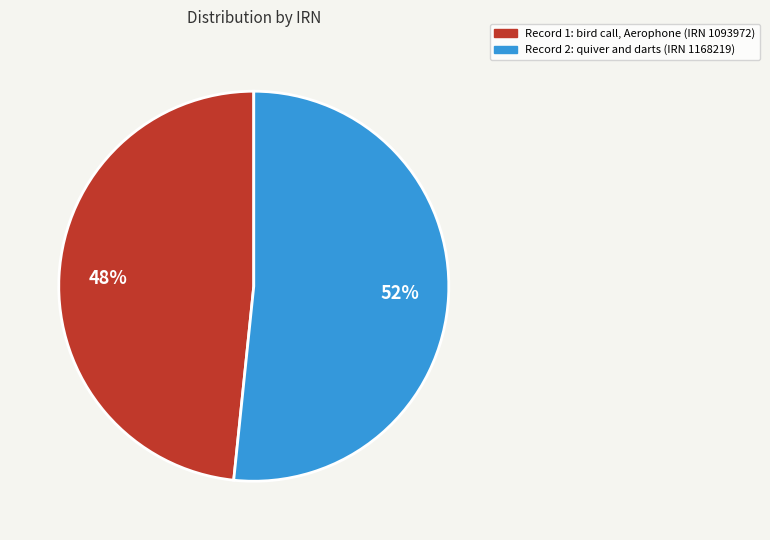

What is the smallest slice in the pie chart?

Record 1: bird call, Aerophone (IRN 1093972)